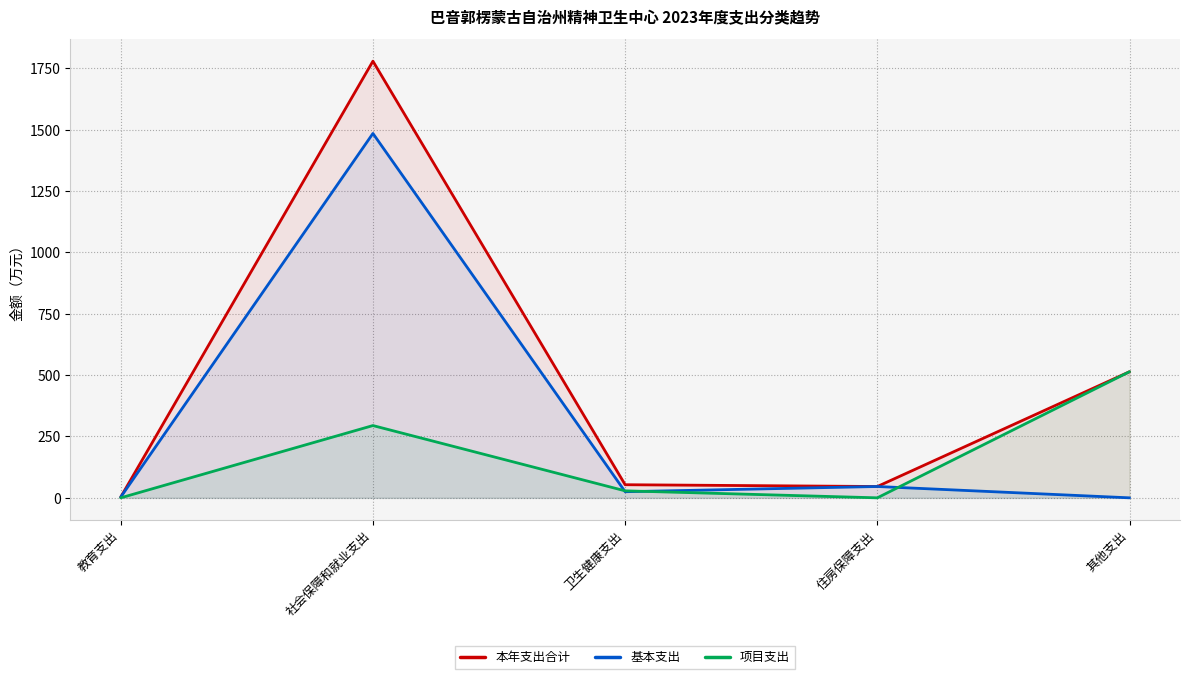

What is the maximum value shown in the chart?

1779.3